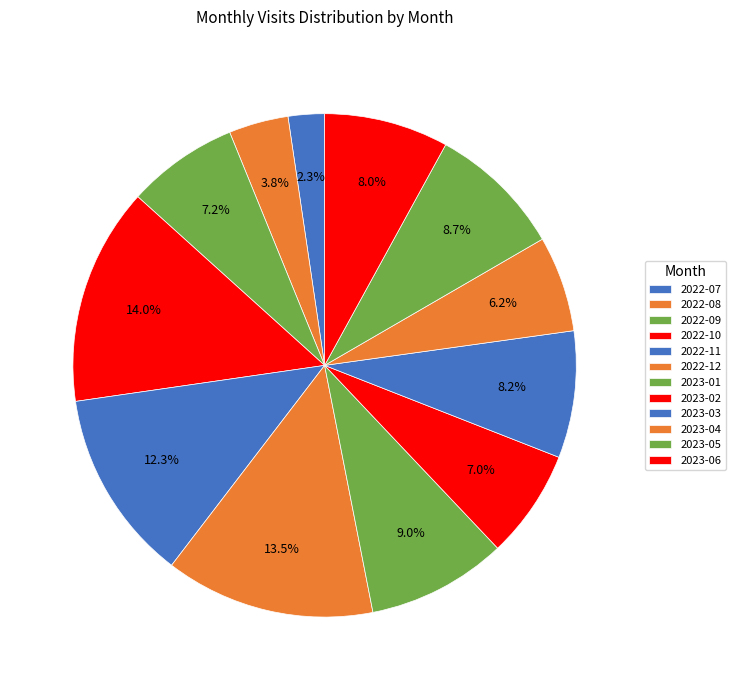

The 2023-03 slice represents 1% of the pie. True or false?

False